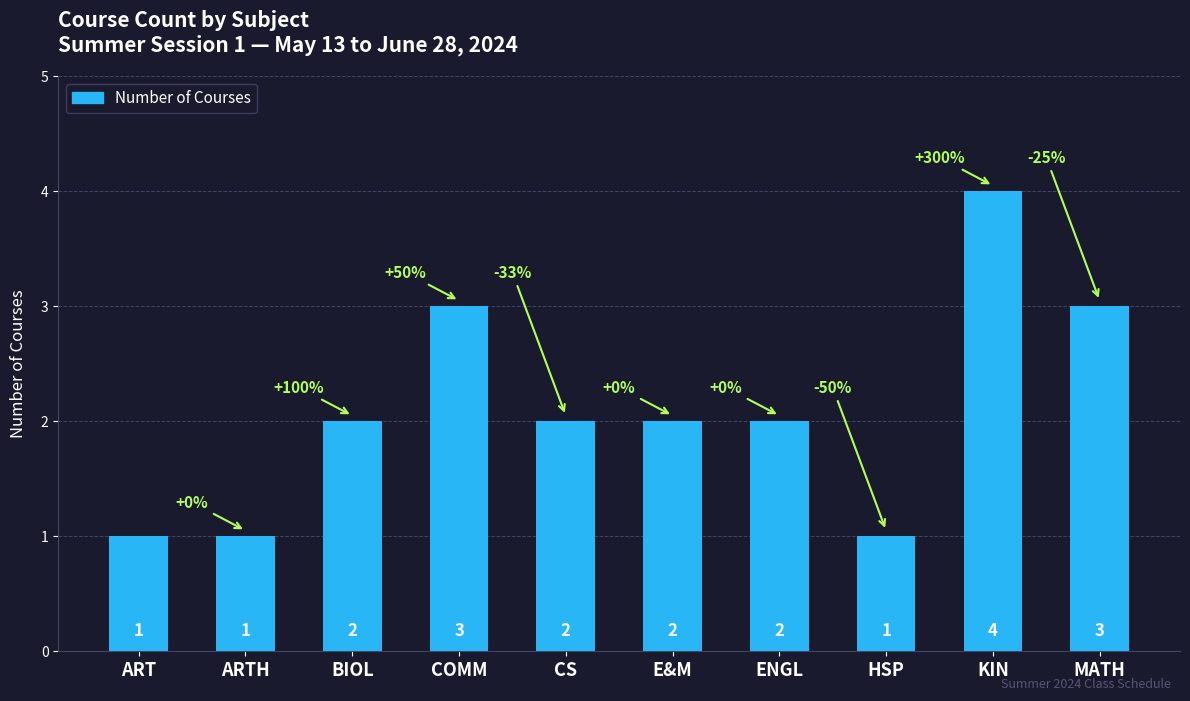

What position from the right is COMM?

7